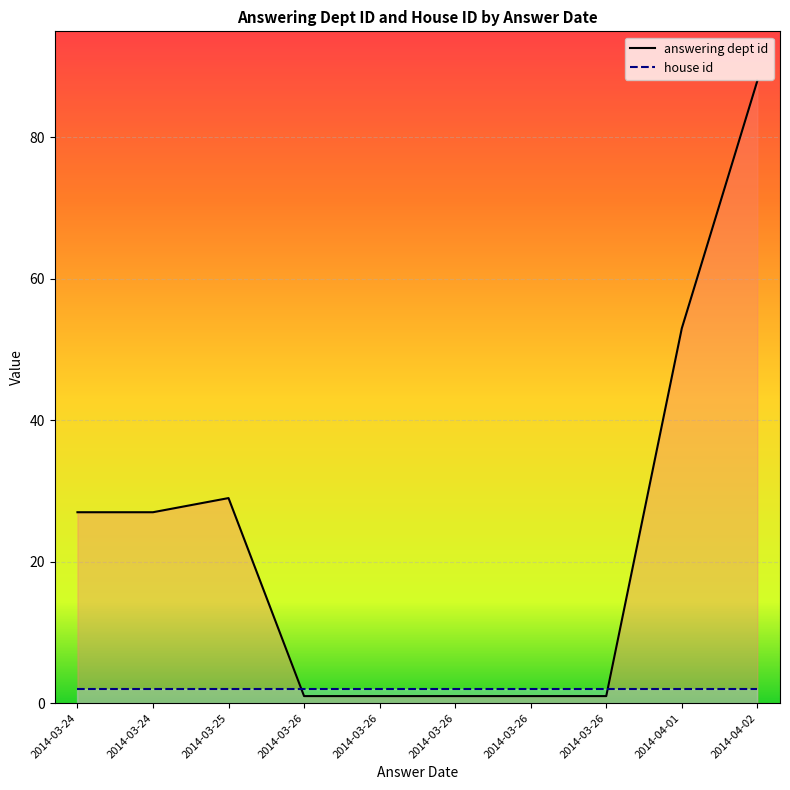

What is the label of the 2nd point from the left?

2014-03-24